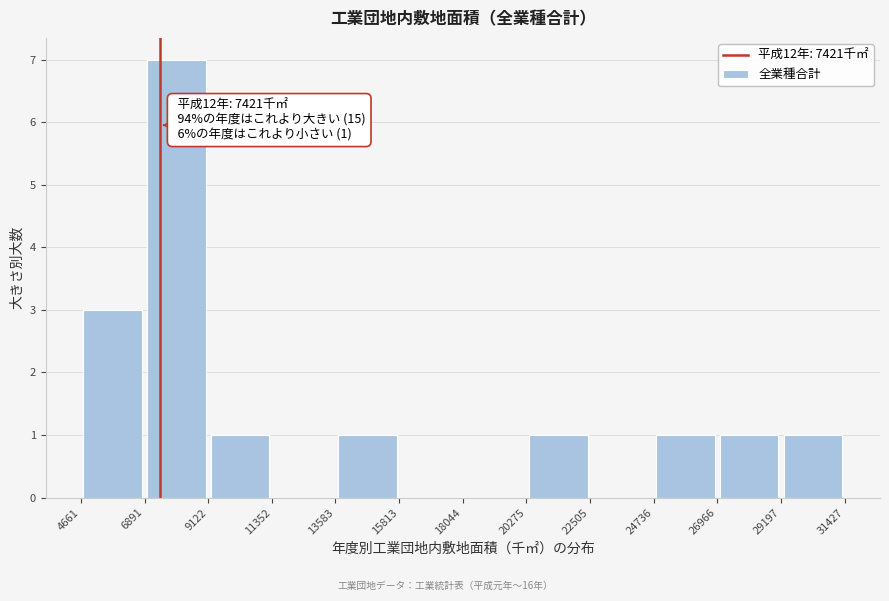

Over which range of the x-axis is the bar tallest?

6891 to 9122